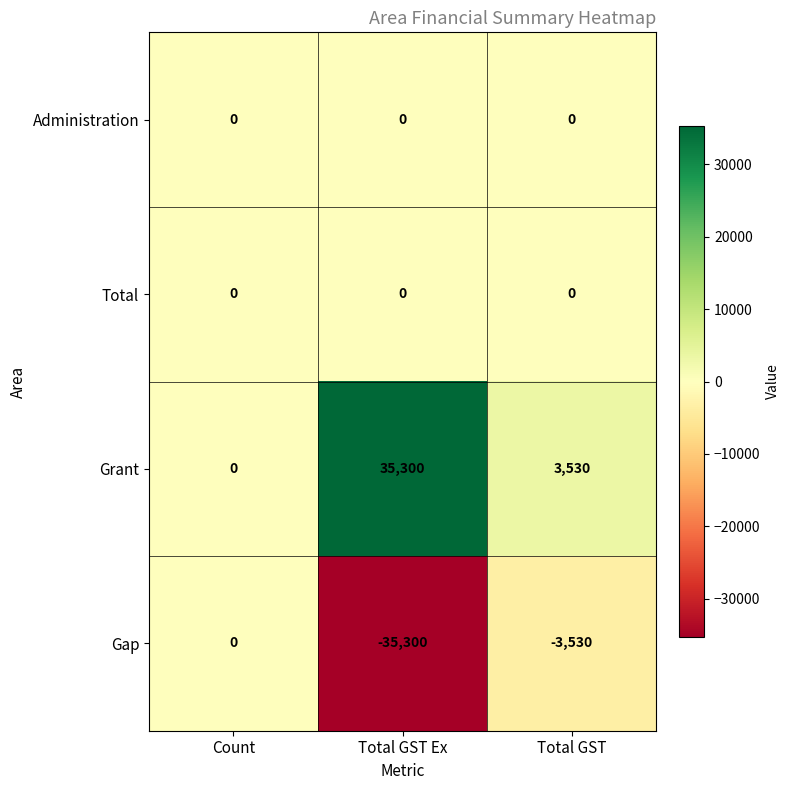

Is the value of Administration at Total GST Ex greater than the value of Grant at Total GST Ex?

No